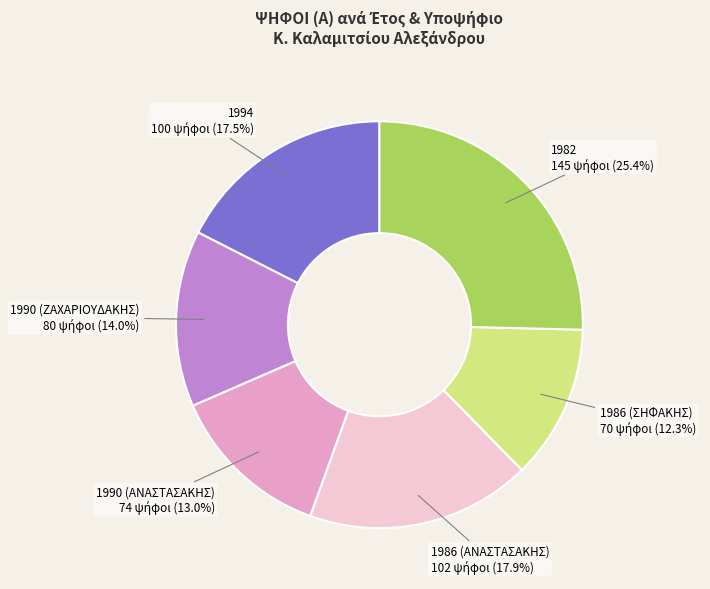

True or false: 1990 (ΖΑΧΑΡΙΟΥΔΑΚΗΣ) accounts for 14% of the total.

True